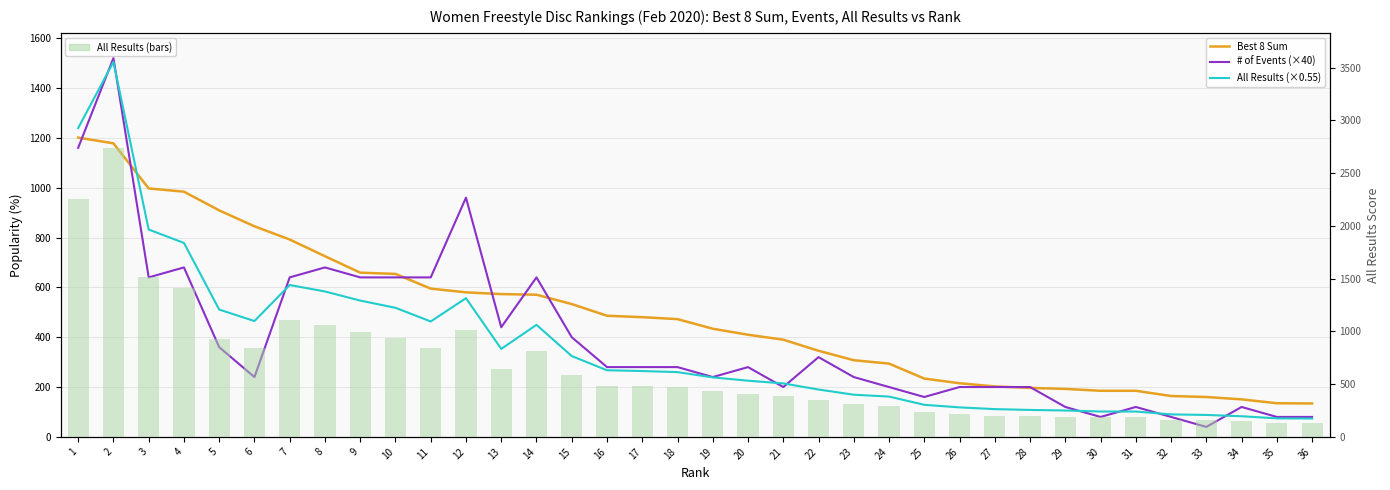

What is the sum of all All Results (×0.55) values?

12910.7